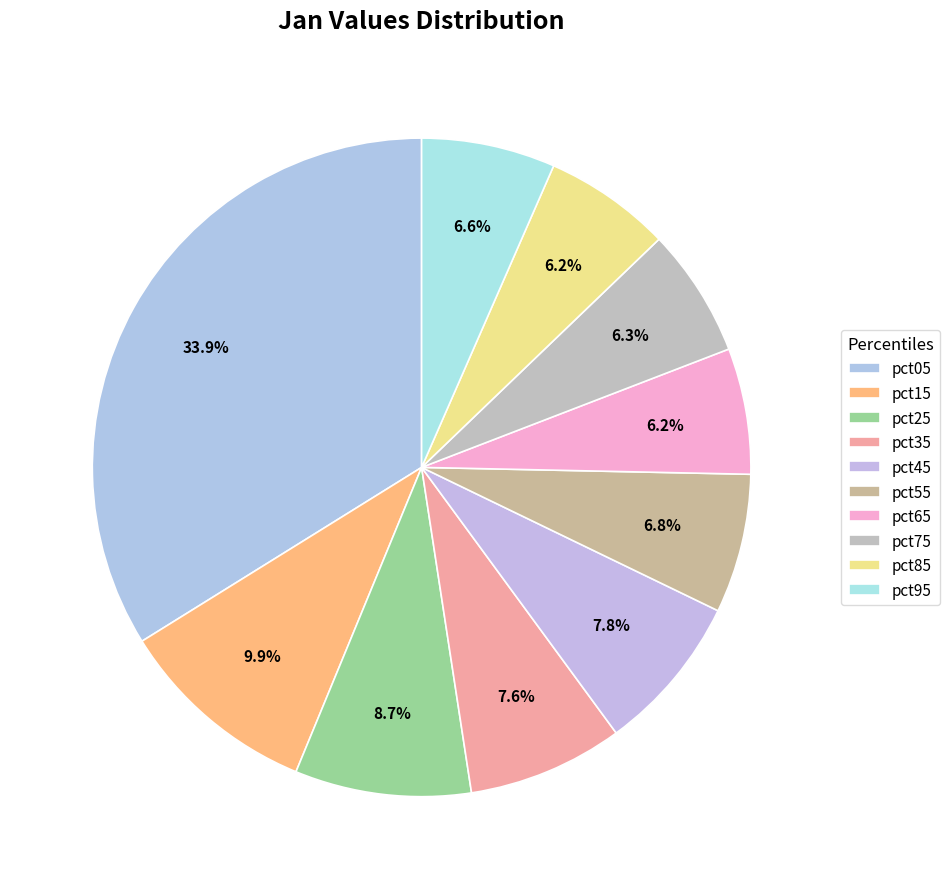

How many slices are in this pie chart?

10